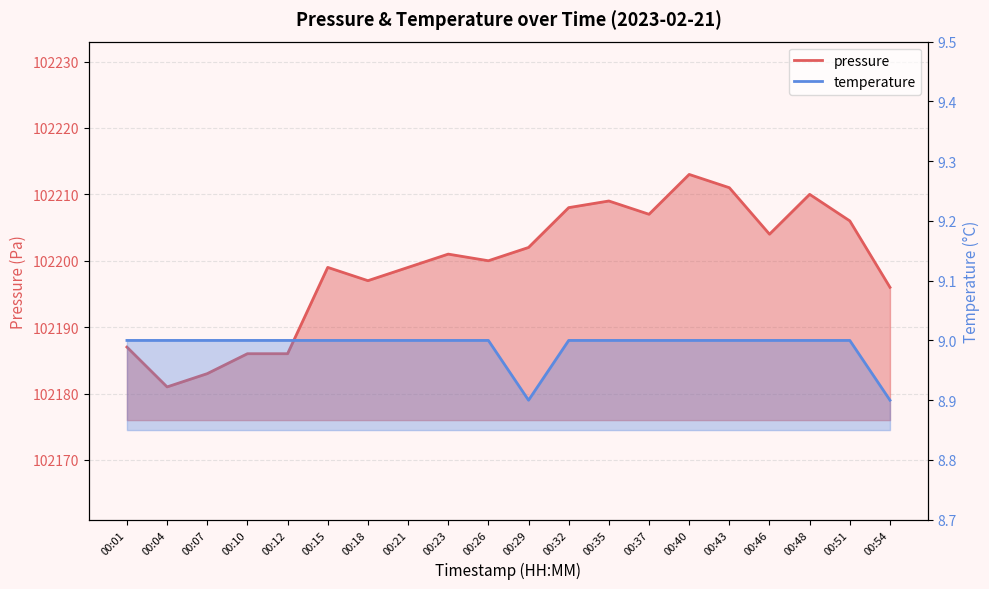

True or false: pressure and temperature intersect in this chart.

False